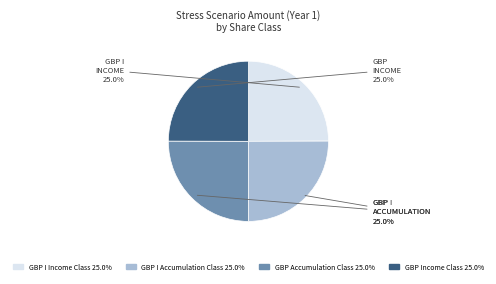

Is it true that GBP I Accumulation Class is 25% of the pie?

True